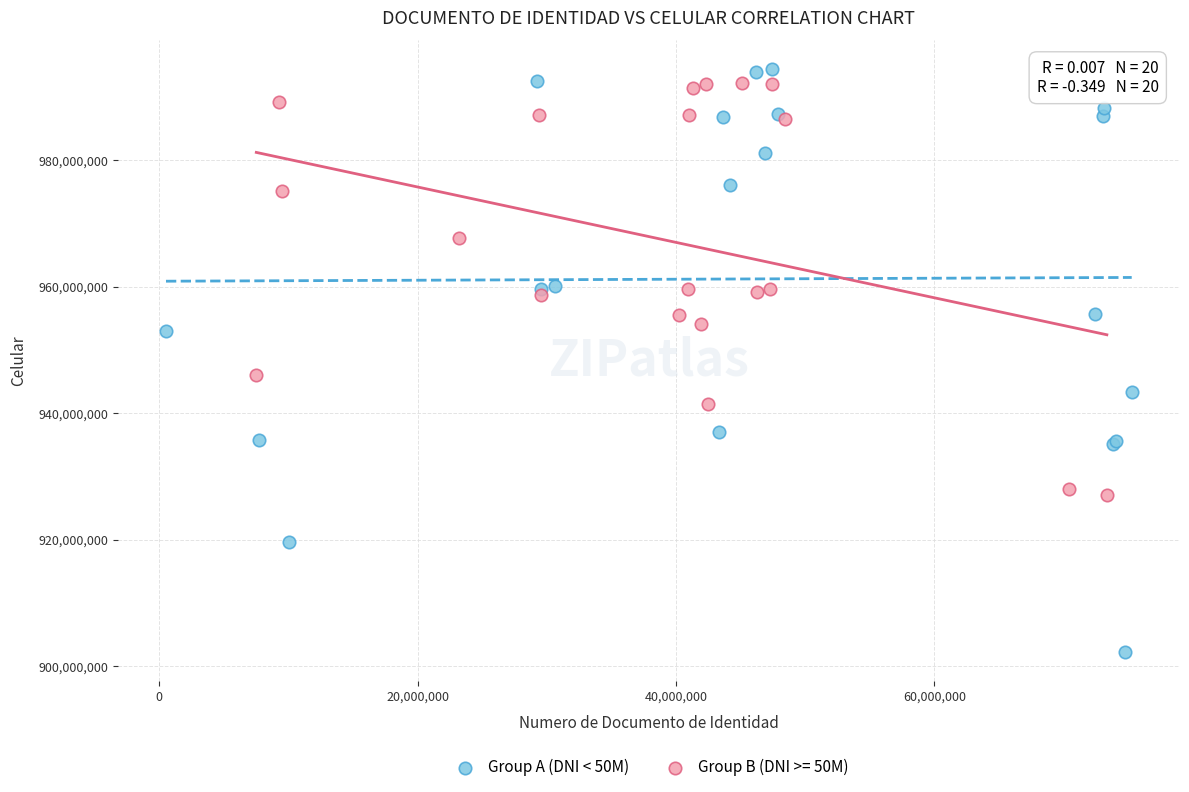

Which series contains the lowest Y value?

Group A (DNI < 50M)